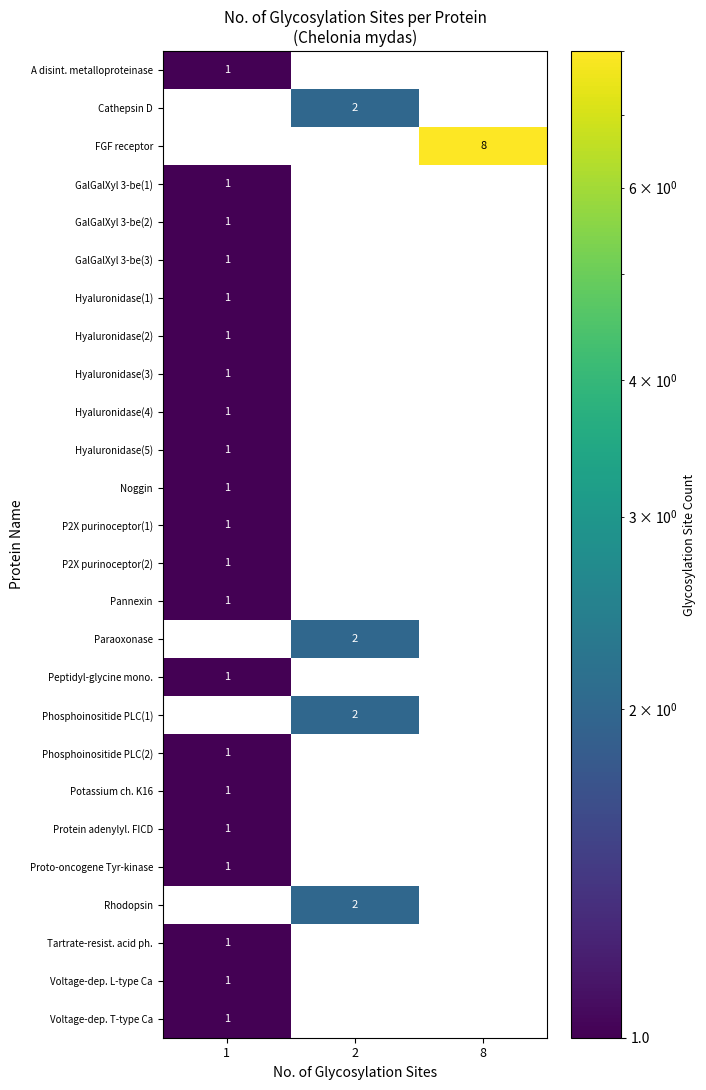

What is the spread (max minus min) of values at 2?

2